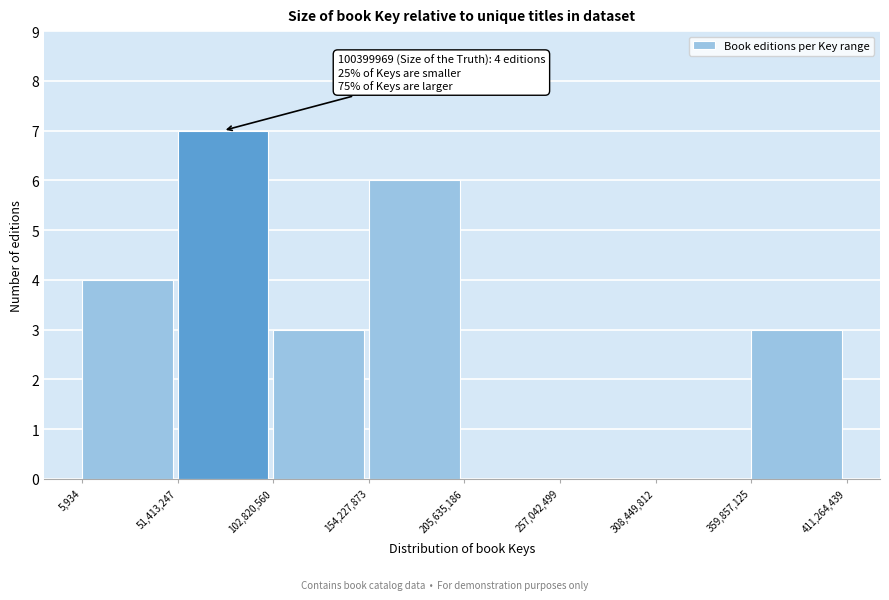

Which range on the x-axis has the tallest bar?

51,413,247 to 102,820,560